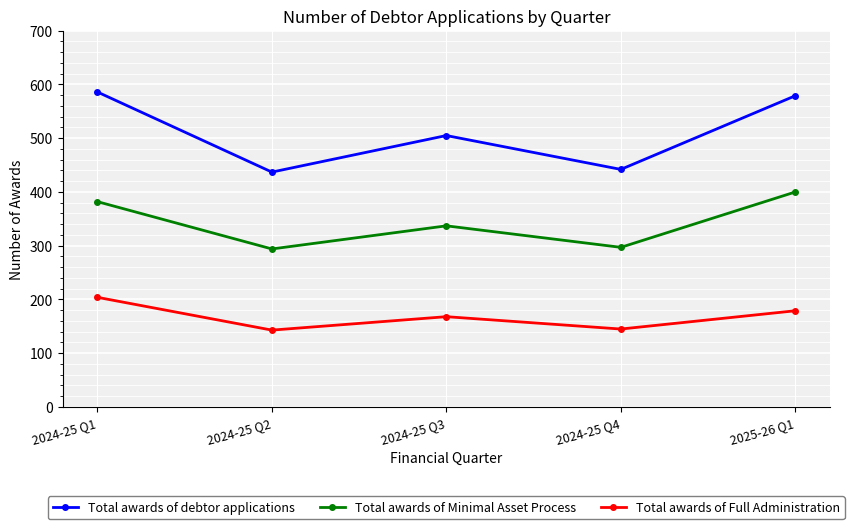

What is the label of the 2nd point from the right?

2024-25 Q4